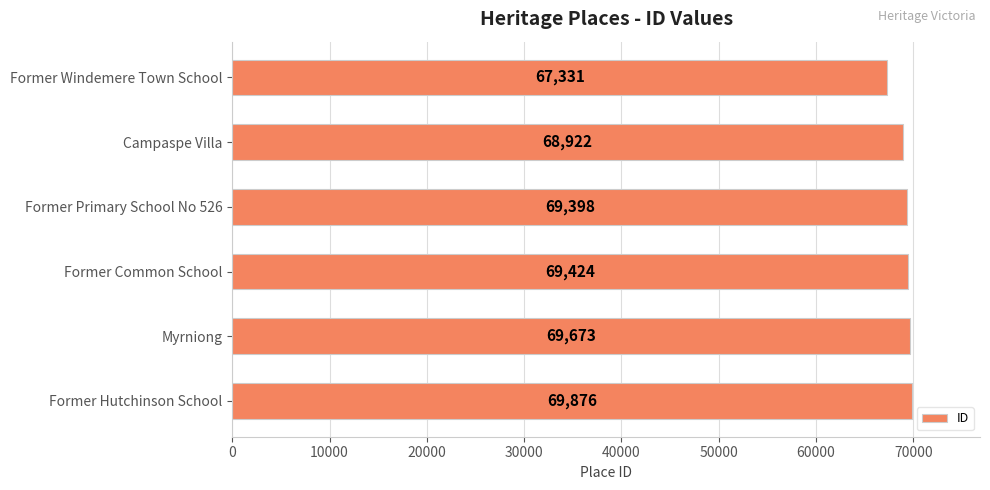

What is the smallest value displayed?

67331